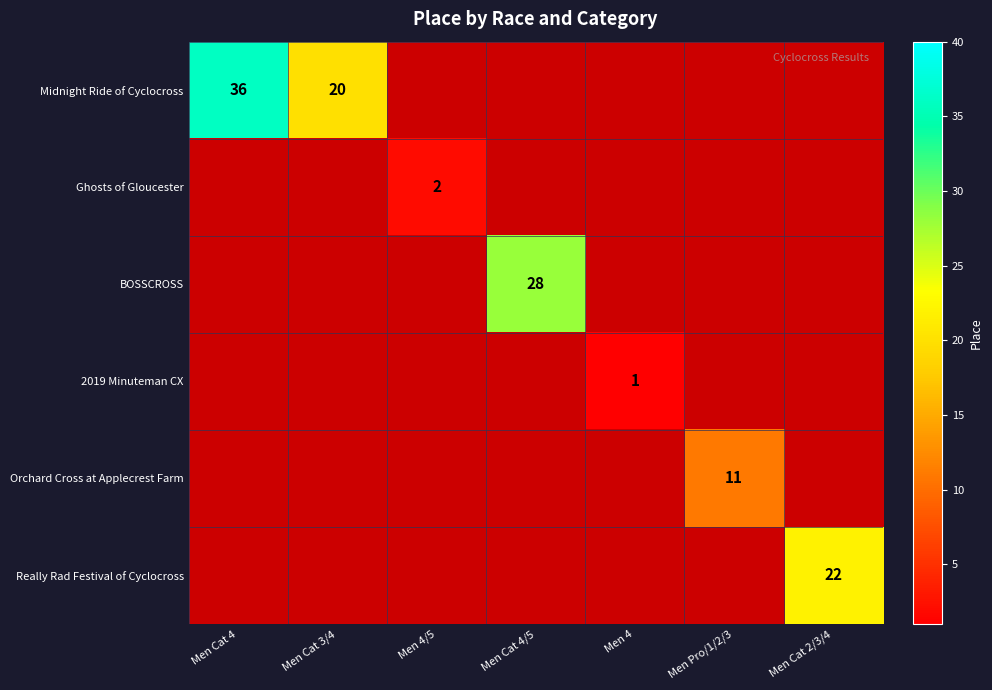

The BOSSCROSS series shows 15 at Men Cat 4/5. True or false?

False